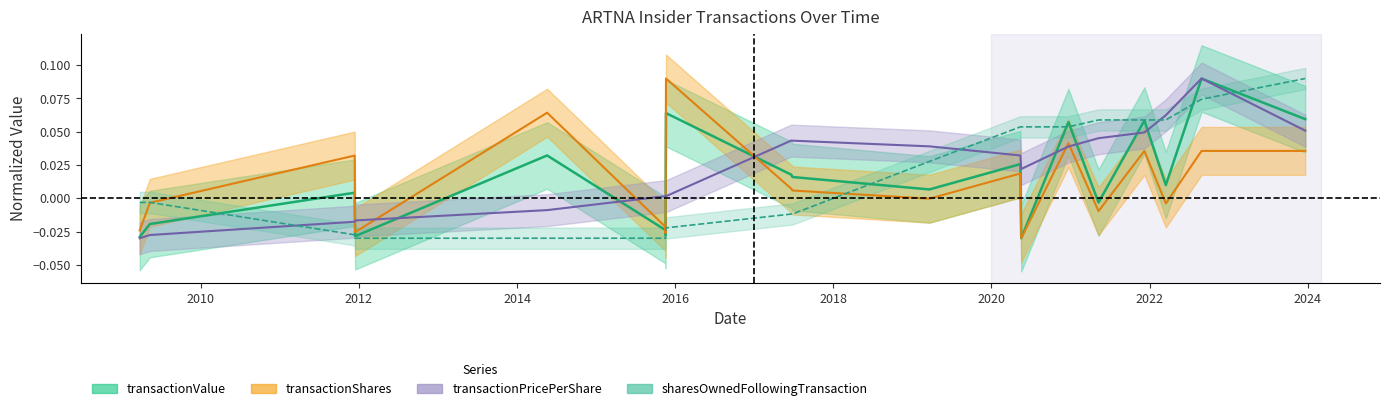

Rank the series at 2011-12-13 from lowest to highest value.

sharesOwnedFollowingTransaction, transactionPricePerShare, transactionValue, transactionShares